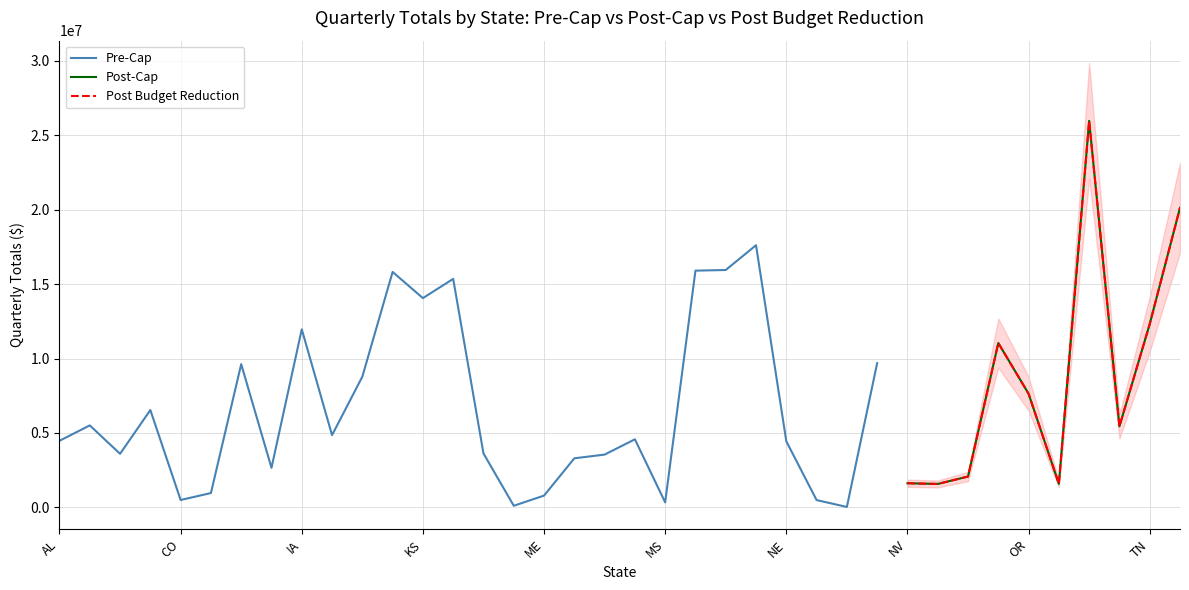

What is the label of the 10th point from the right?

NV